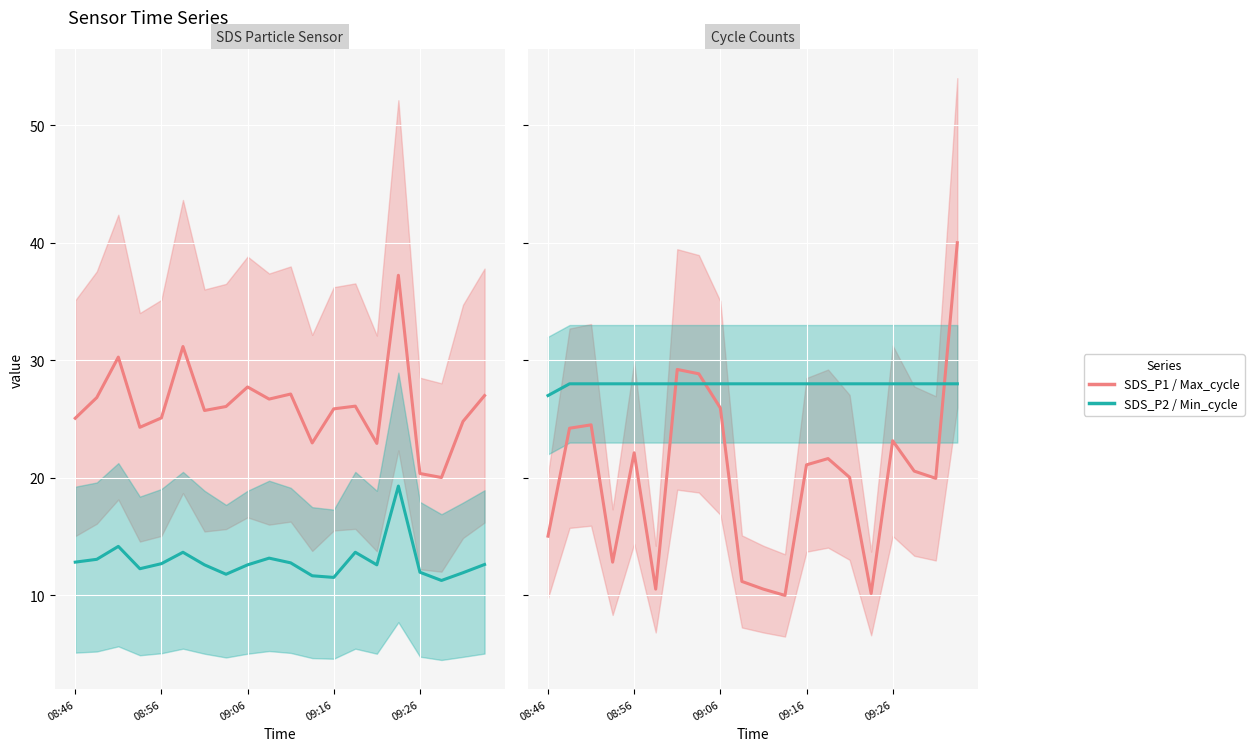

At which category is the sum across all series the highest?

19